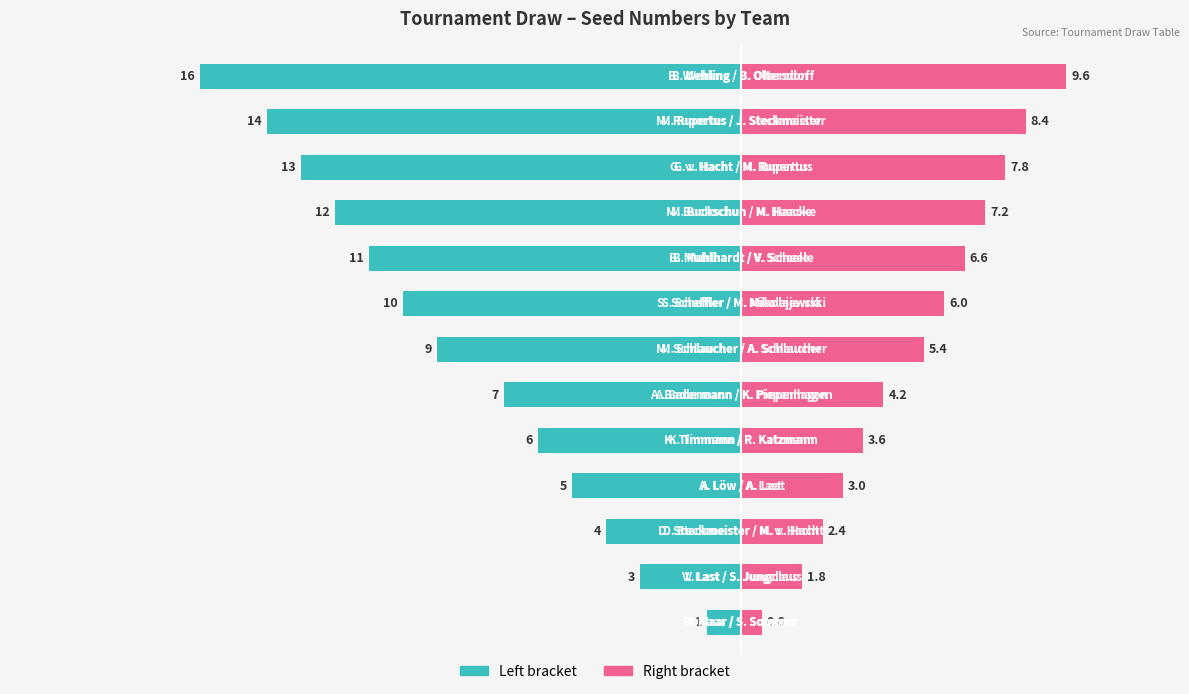

What is the value of the Right bracket bar at the 11th from the left?

7.8